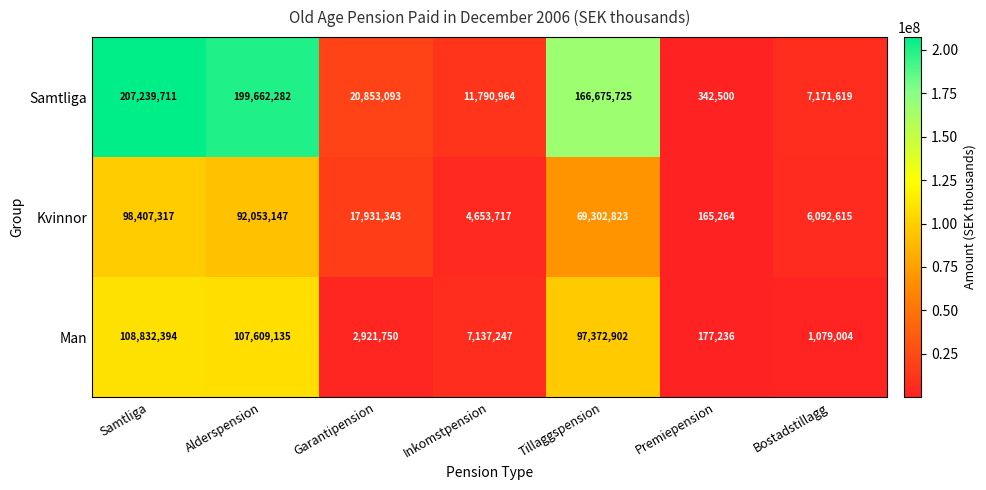

What is the average value of the Kvinnor series?

41229461